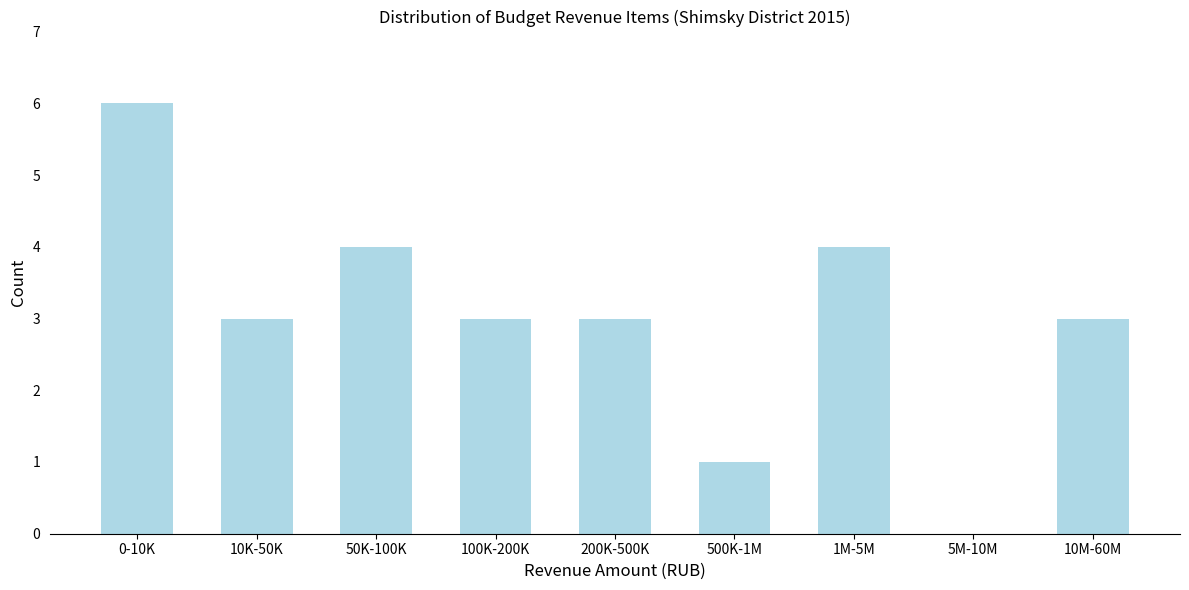

Reading right to left, extract all data points from this chart.

10M-60M=3	5M-10M=0	1M-5M=4	500K-1M=1	200K-500K=3	100K-200K=3	50K-100K=4	10K-50K=3	0-10K=6